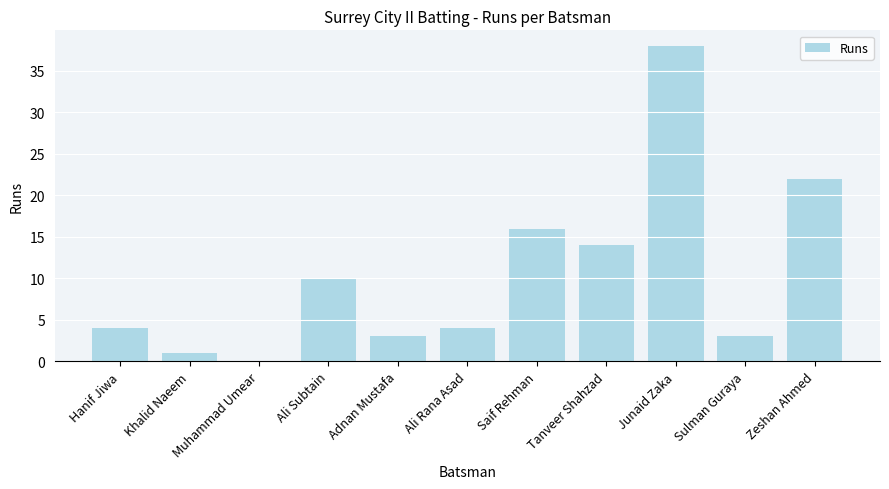

The chart shows a value of 14 at Tanveer Shahzad. True or false?

True